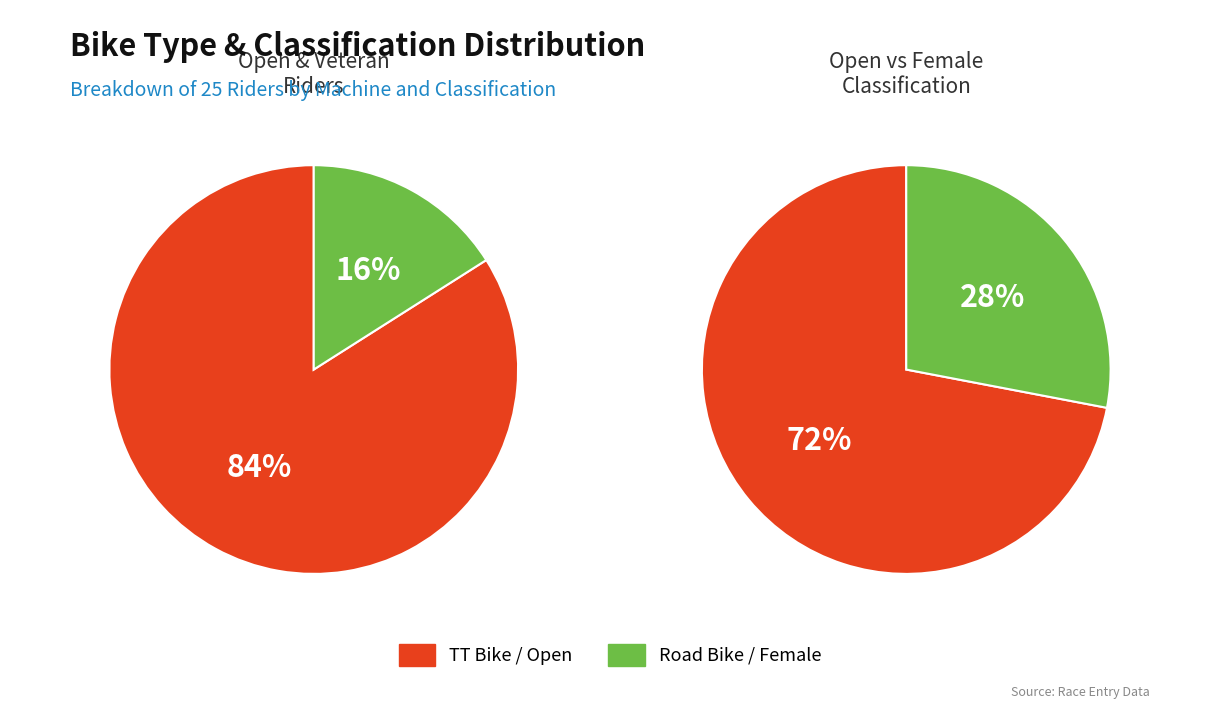

What is the change in value from TT Bike to Road Bike?

-17